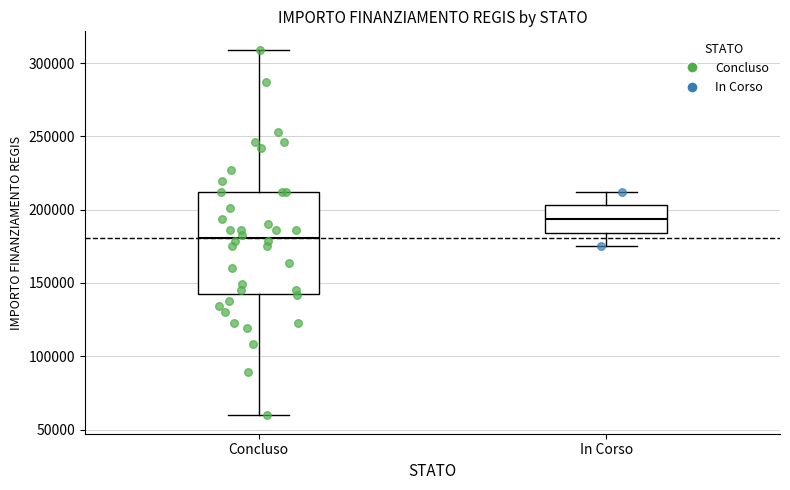

Comparing the boxes themselves (not the whiskers), which one is the tallest?

Concluso